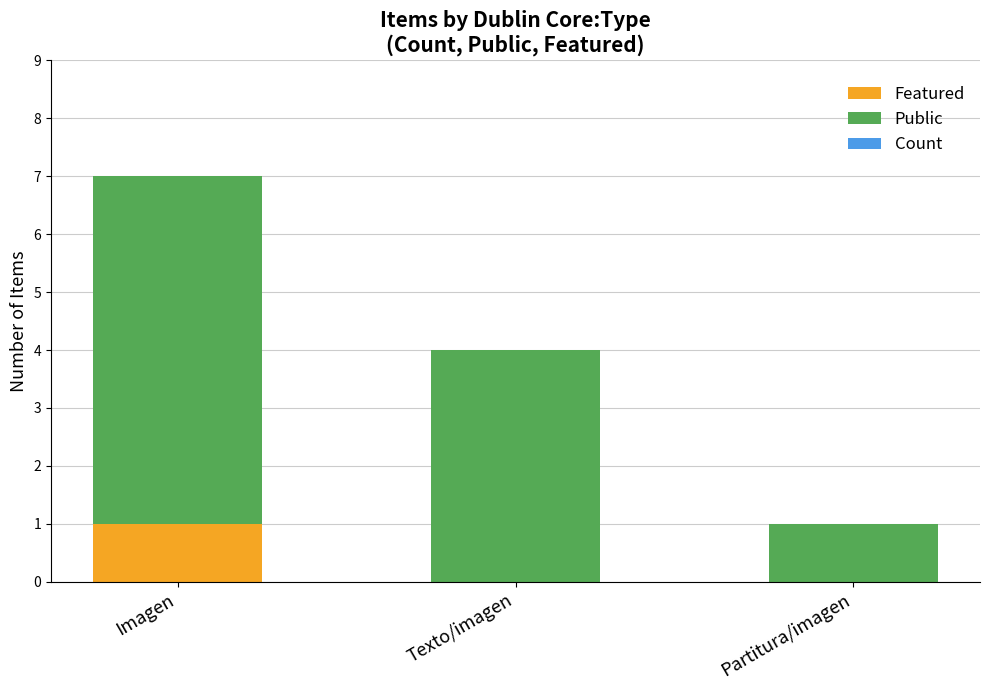

What is the total value across all series at Texto/imagen?

4